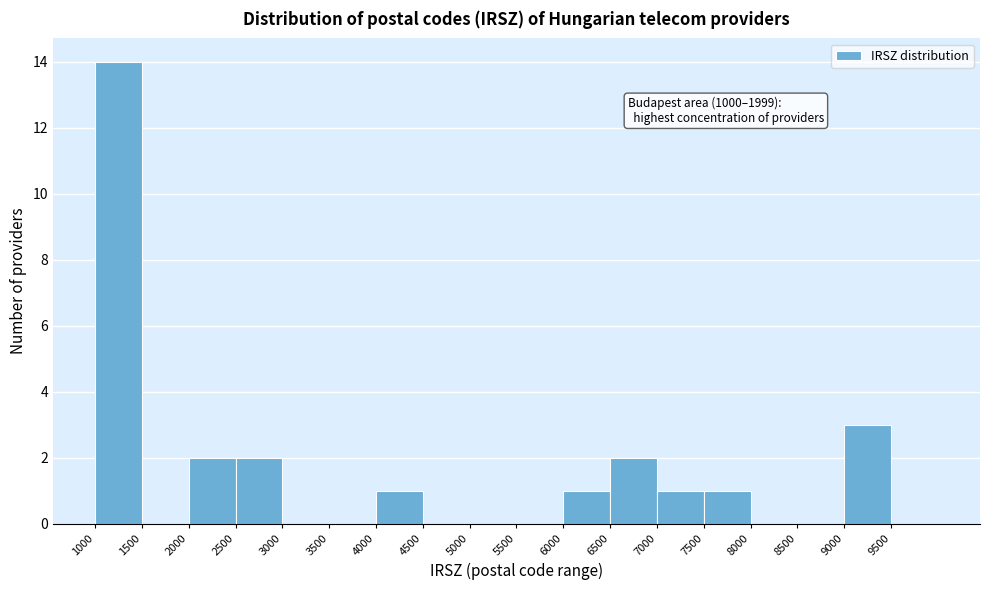

Which range on the x-axis has the tallest bar?

1000 to 1500